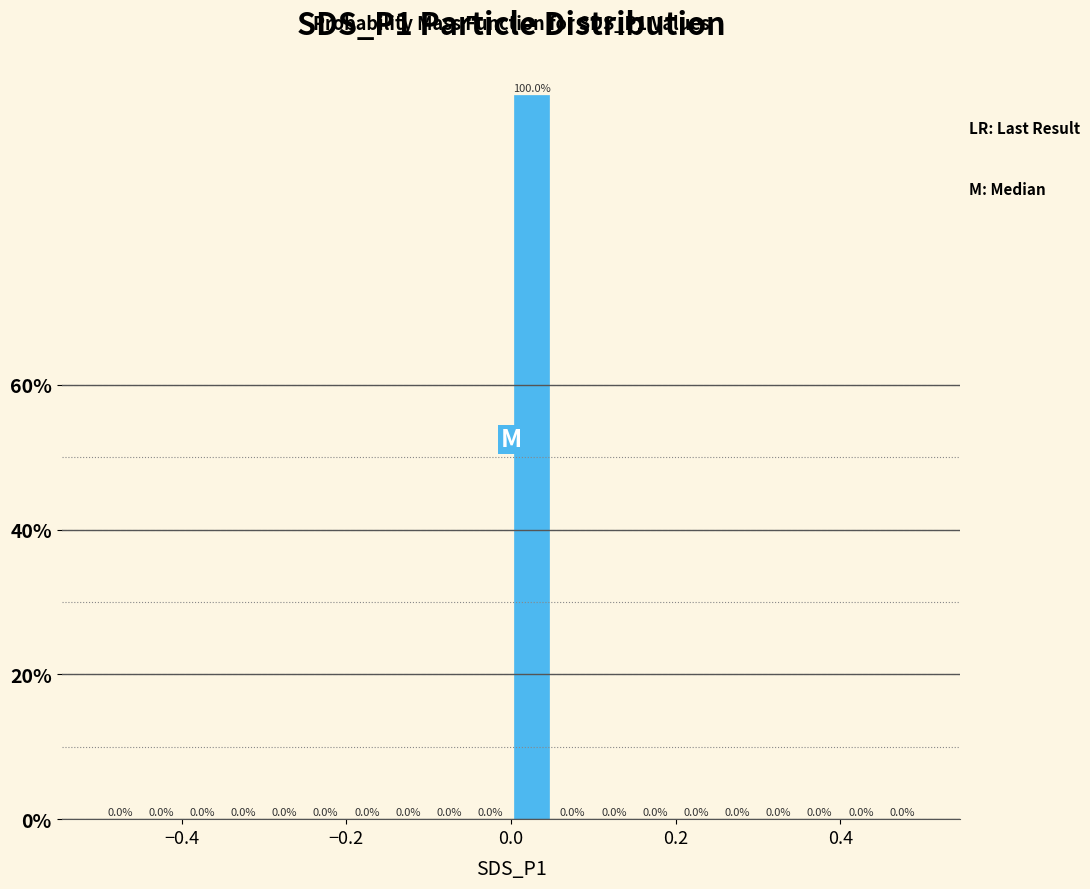

Read against the x-axis, roughly where is the centre of the tallest bar?

0.02